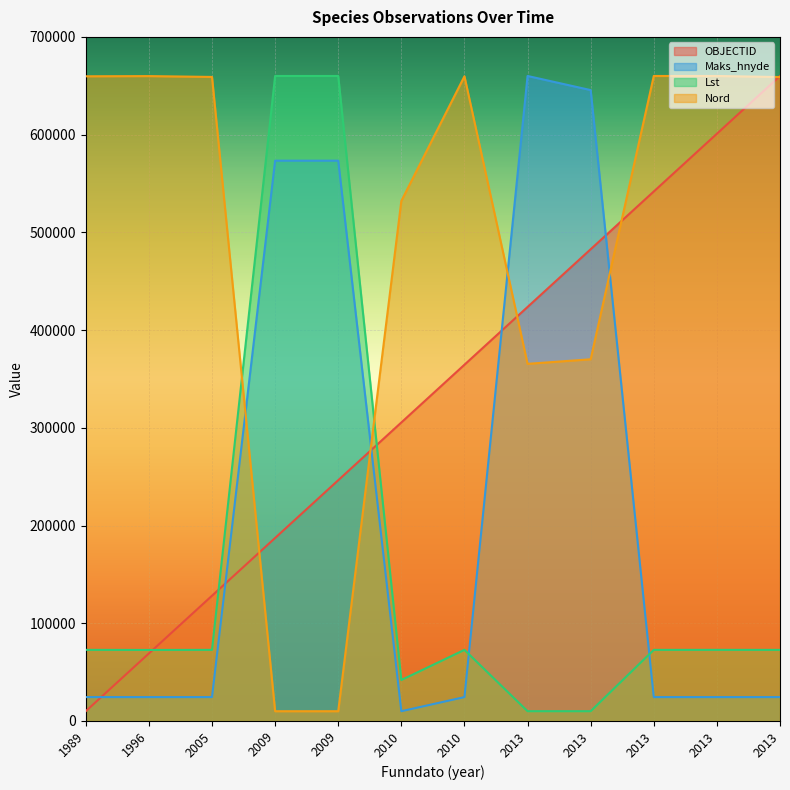

True or false: Nord and OBJECTID intersect in this chart.

True